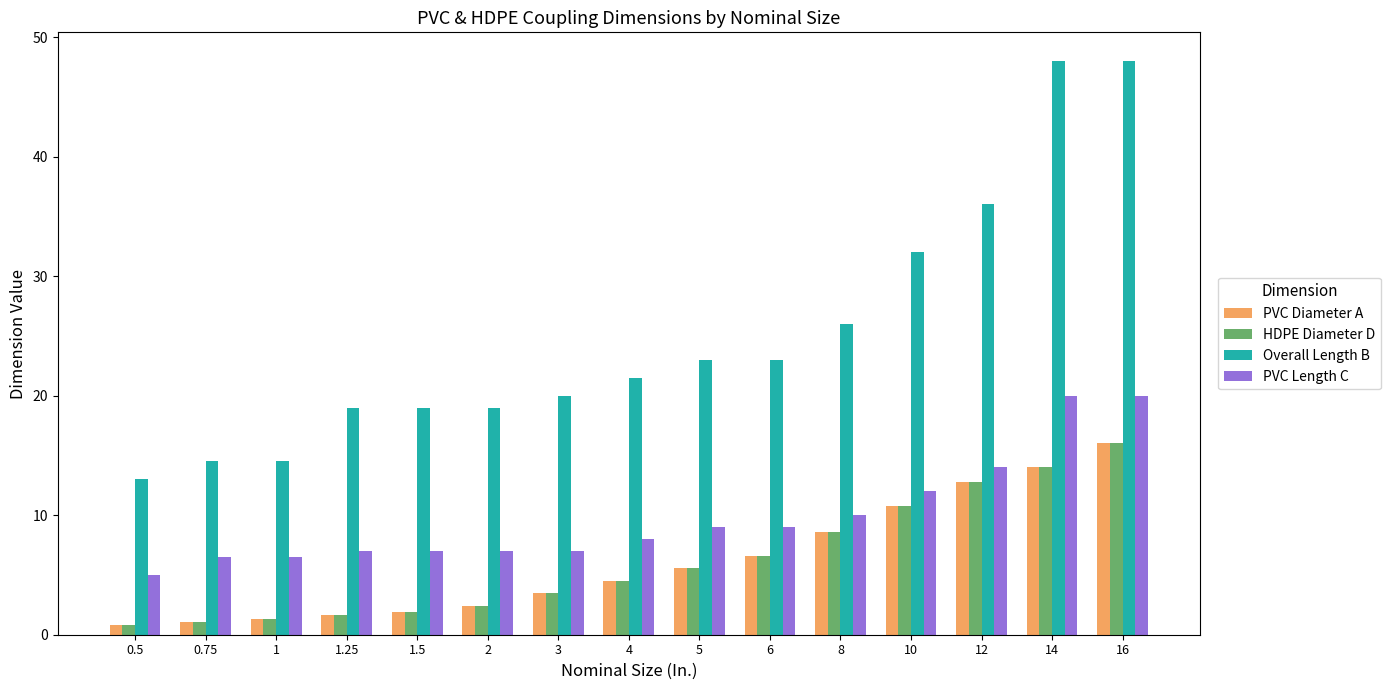

Which series has the widest spread of values?

Overall Length B